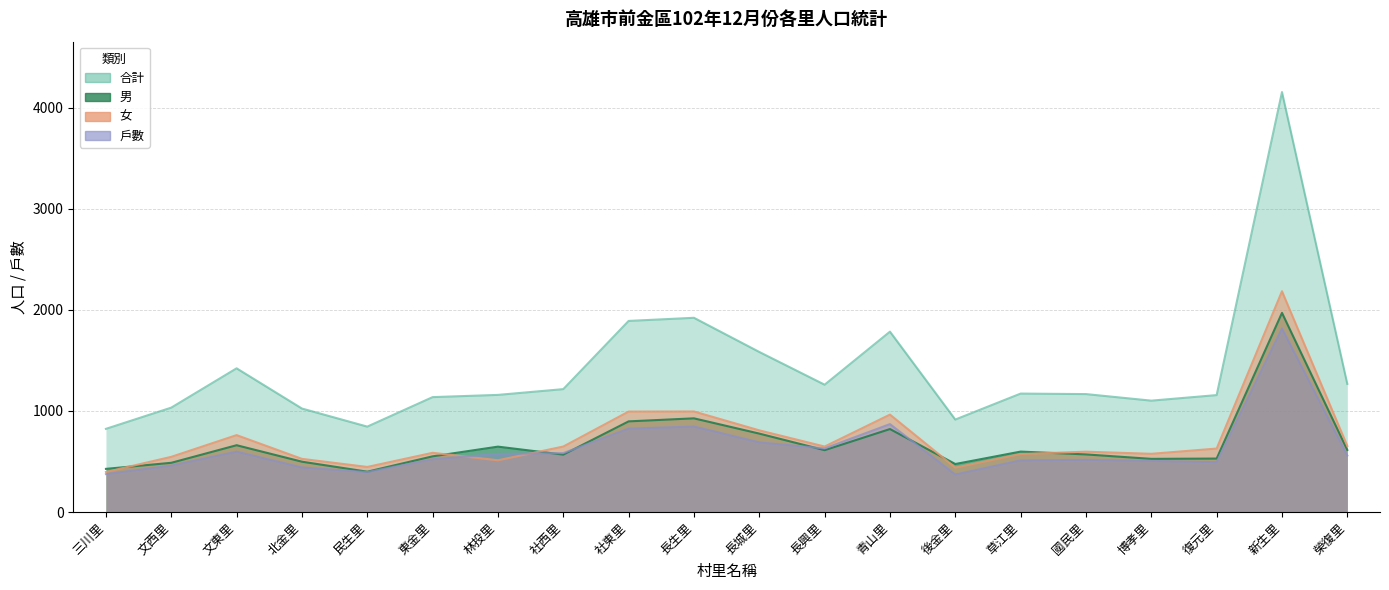

True or false: 合計 and 男 cross at least once.

False